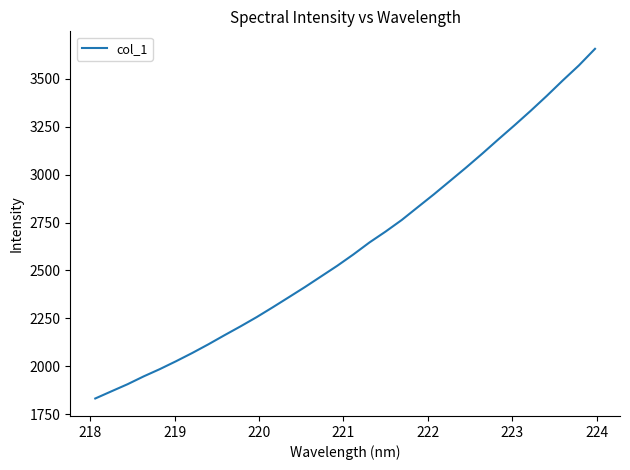

What is the difference between the maximum and second lowest values?

1786.7